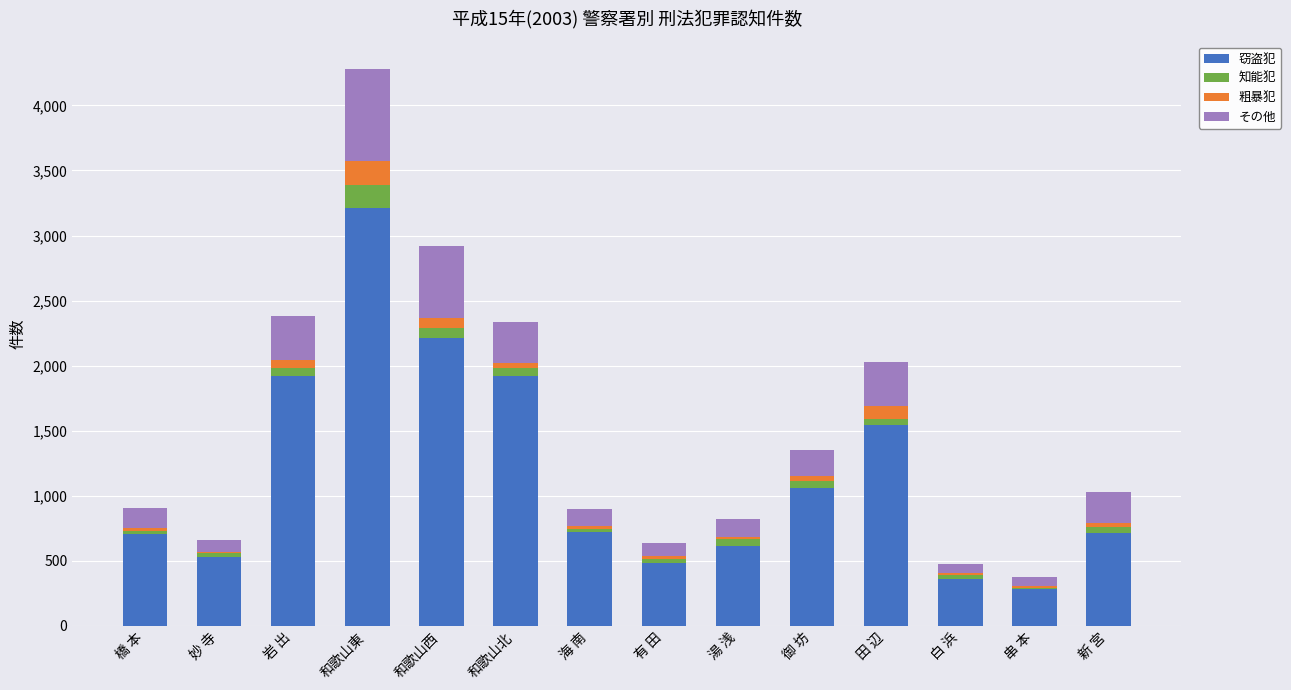

What is the highest value of the 窃盗犯 series?

3210